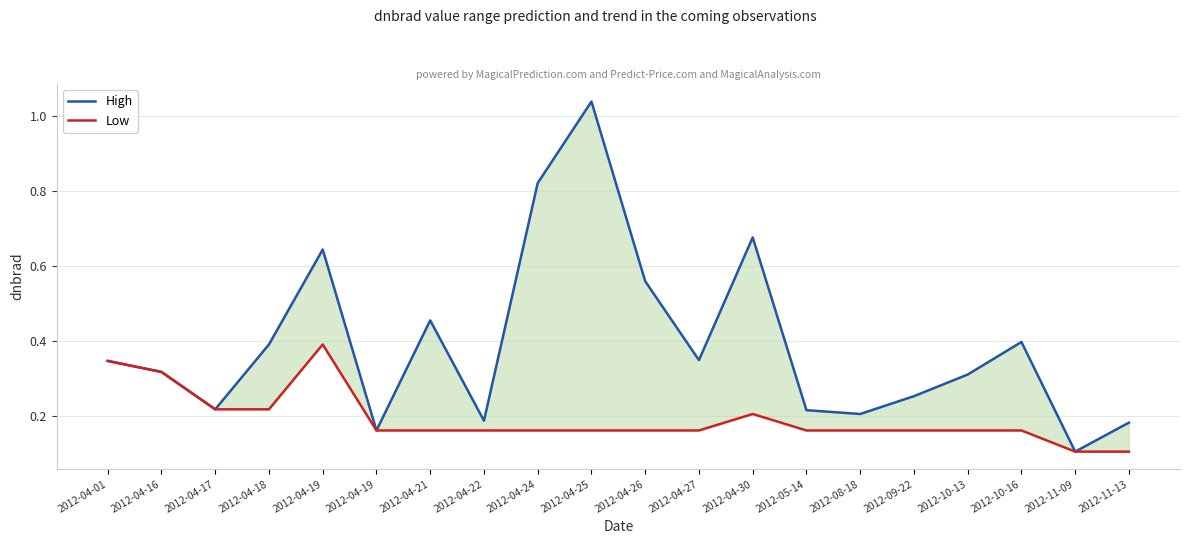

The value of High at 2012-10-16 is 0.4. True or false?

True